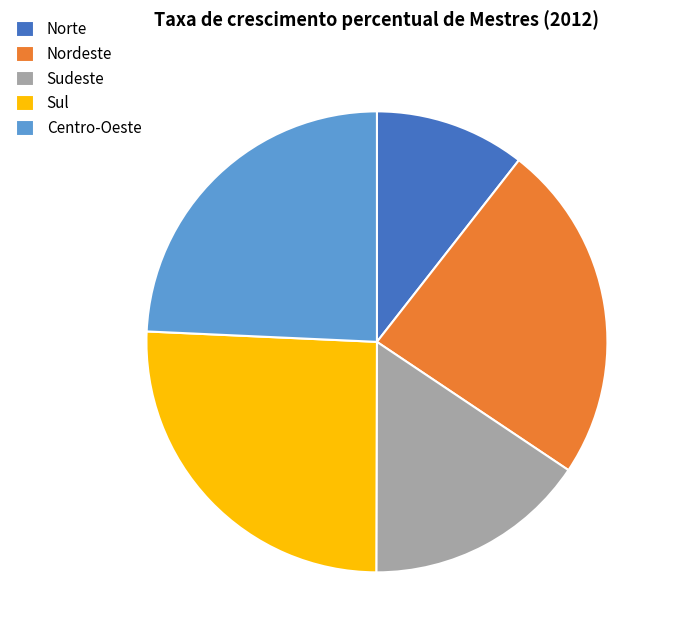

The Centro-Oeste slice represents 19% of the pie. True or false?

False